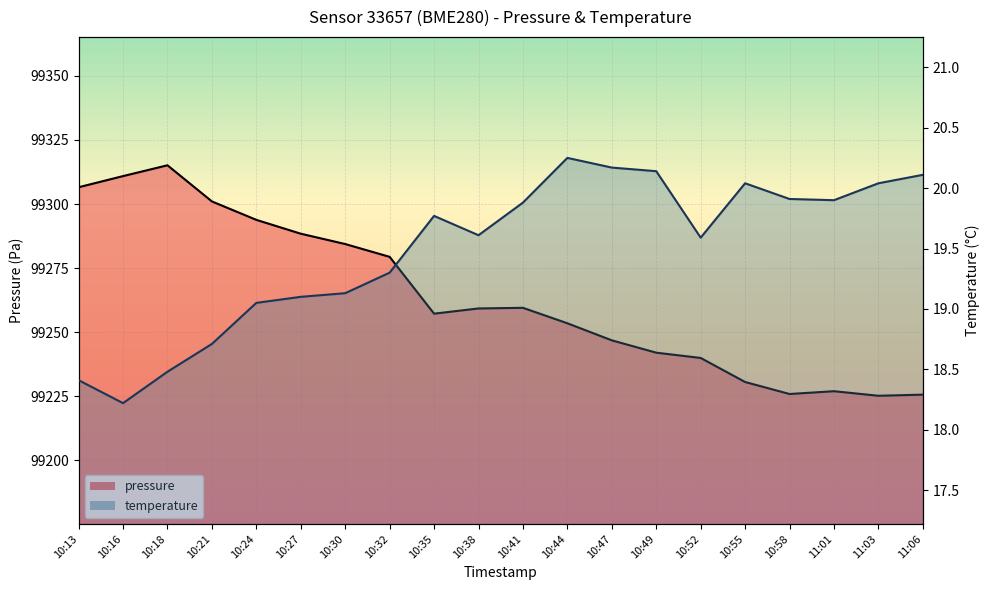

True or false: temperature has more than 2 points higher than both neighbors.

True